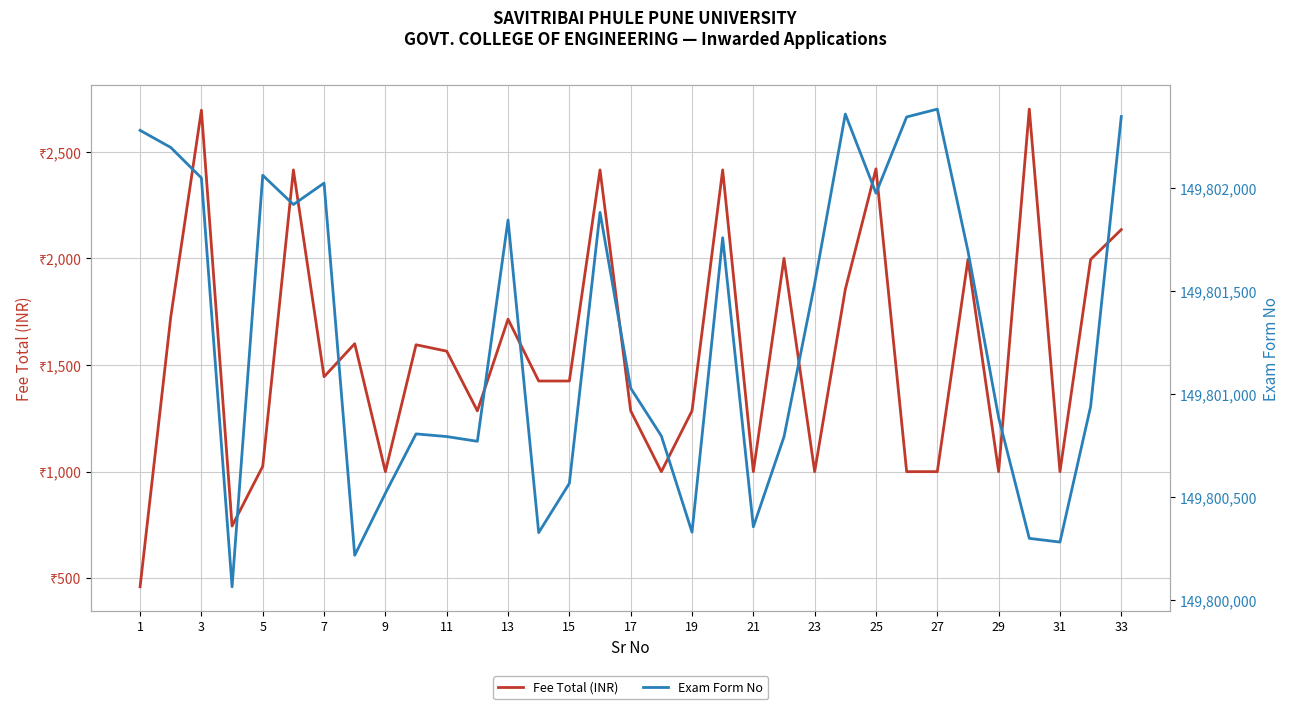

Read the Fee Total (INR) value at 9, to the nearest 100.

1000